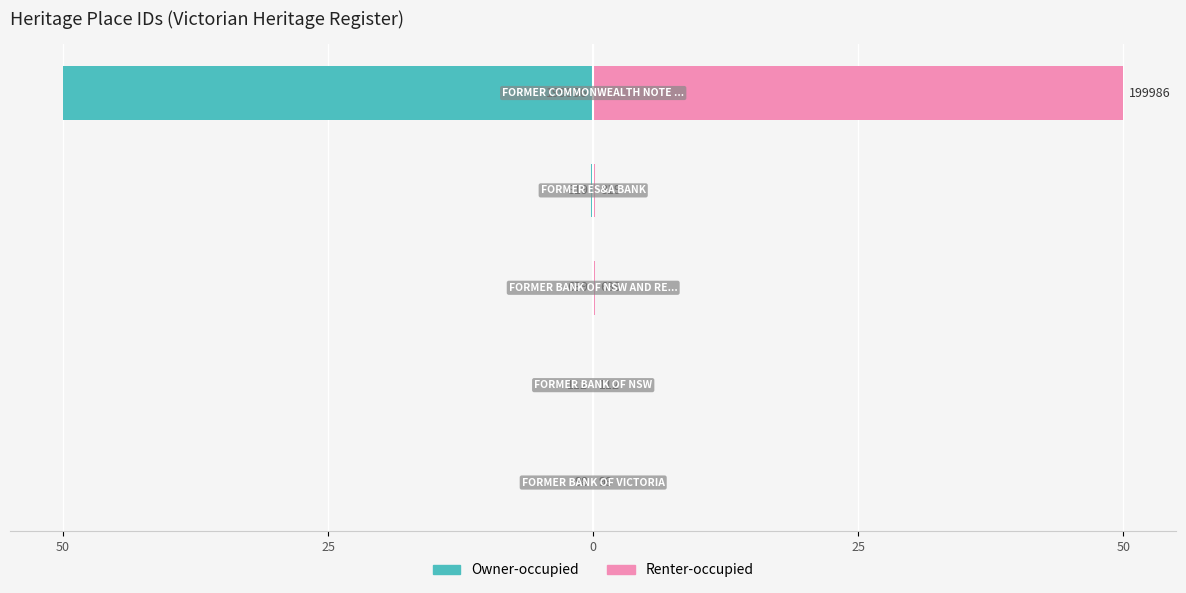

At how many categories does at least one series exceed 3?

1